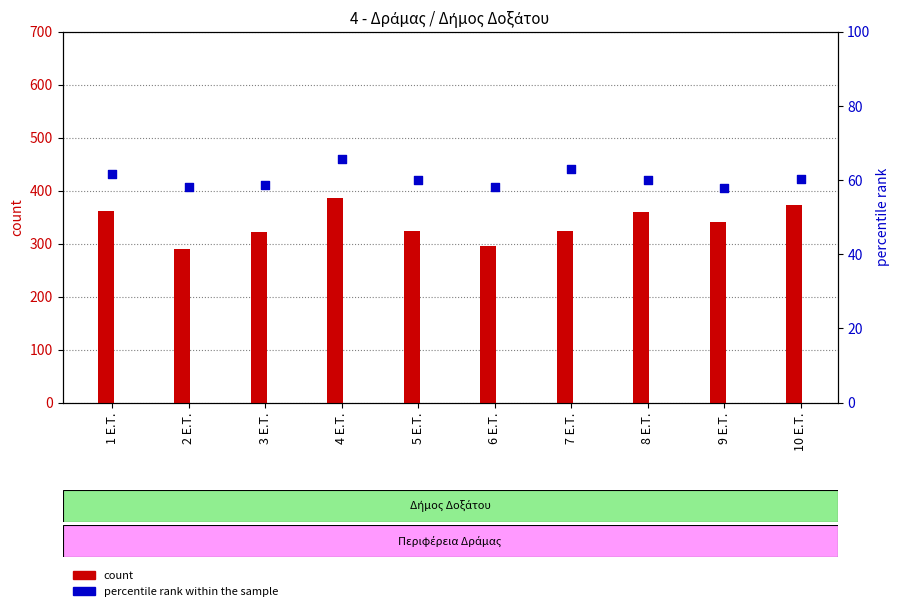

Is the value of percentile rank within the sample at 8 Ε.Τ. greater than the value of count (ΨΗΦΙΣΑΝΤΕΣ) at 8 Ε.Τ.?

No